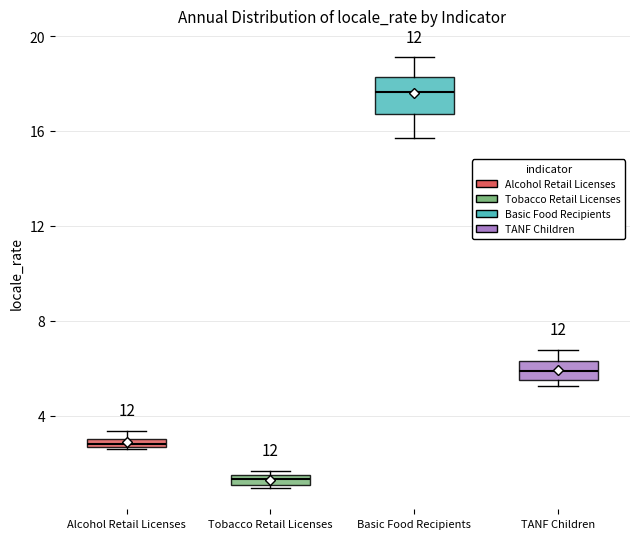

Where is the lower edge of the box for TANF Children on the y-axis? The values are not printed on the chart, so give them approximately, as read against the axis.

5.5